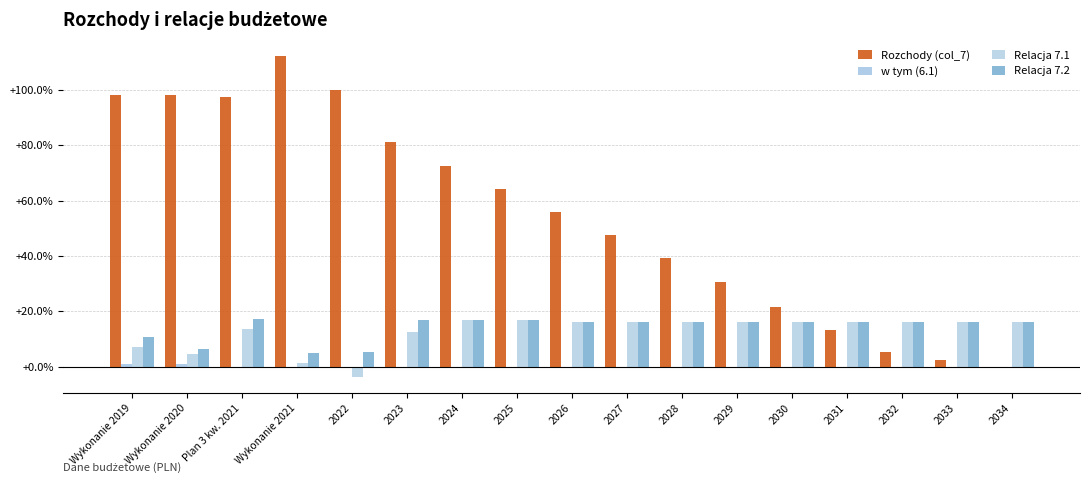

At which category is the sum across all series the highest?

Plan 3 kw. 2021